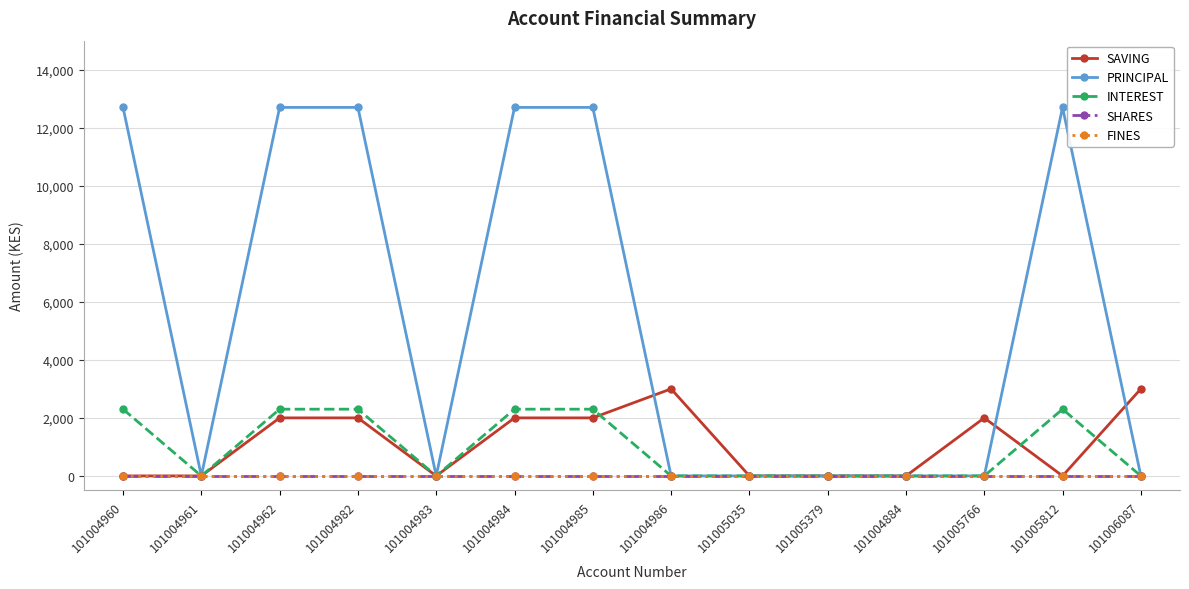

What position from the right is 101004982?

11